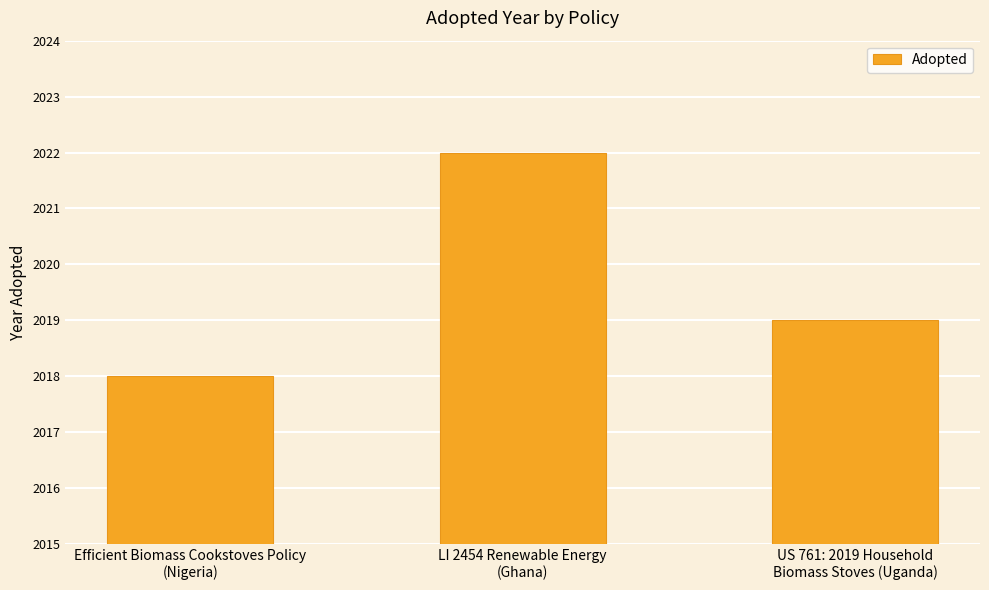

Which category has the lowest value across all series?

Efficient Biomass Cookstoves Policy
(Nigeria)